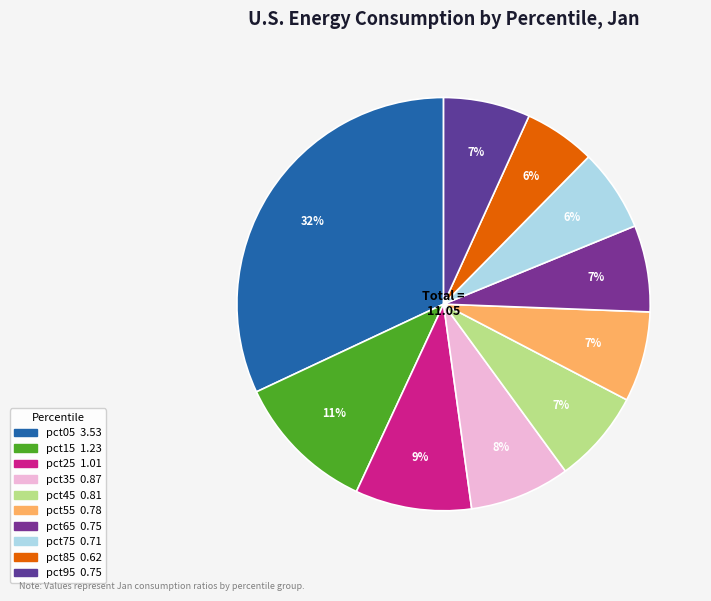

How many segments does this pie chart have?

10